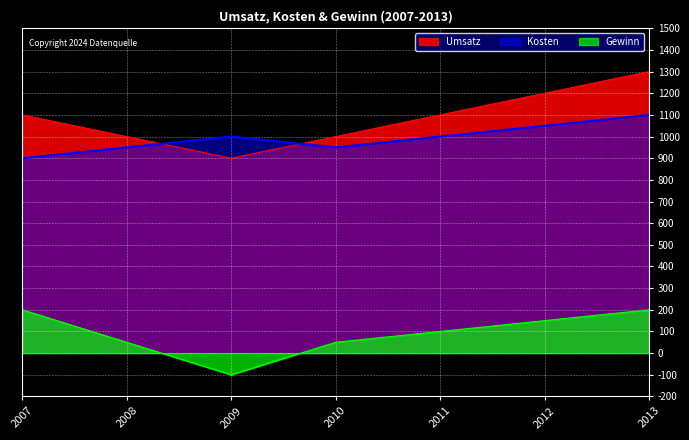

True or false: Umsatz and Gewinn intersect in this chart.

False